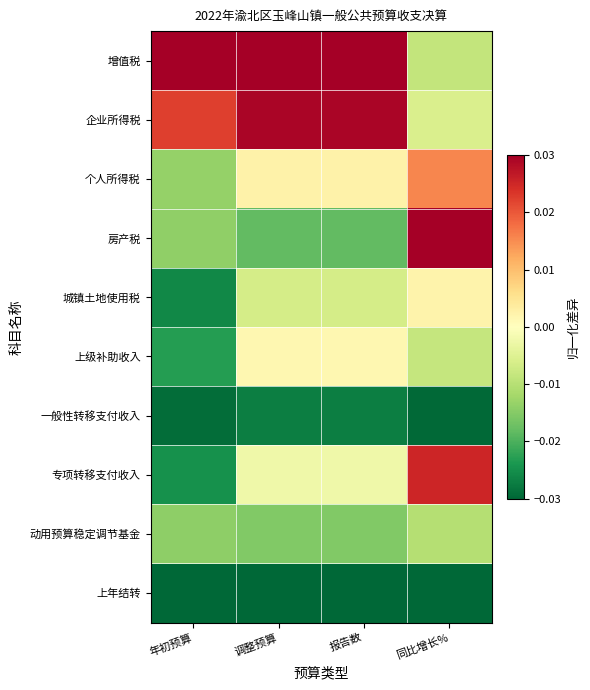

Reading right to left, extract all data points from this chart.

增值税: 同比增长%=-0.0	报告数=0.0	调整预算=0.0	年初预算=0.0
企业所得税: 同比增长%=-0.0	报告数=0.0	调整预算=0.0	年初预算=0.0
个人所得税: 同比增长%=0.0	报告数=0.0	调整预算=0.0	年初预算=-0.0
房产税: 同比增长%=0.0	报告数=-0.0	调整预算=-0.0	年初预算=-0.0
城镇土地使用税: 同比增长%=0.0	报告数=-0.0	调整预算=-0.0	年初预算=-0.0
上级补助收入: 同比增长%=-0.0	报告数=0.0	调整预算=0.0	年初预算=-0.0
一般性转移支付收入: 同比增长%=-0.0	报告数=-0.0	调整预算=-0.0	年初预算=-0.0
专项转移支付收入: 同比增长%=0.0	报告数=-0.0	调整预算=-0.0	年初预算=-0.0
动用预算稳定调节基金: 同比增长%=-0.0	报告数=-0.0	调整预算=-0.0	年初预算=-0.0
上年结转: 同比增长%=-0.0	报告数=-0.0	调整预算=-0.0	年初预算=-0.0